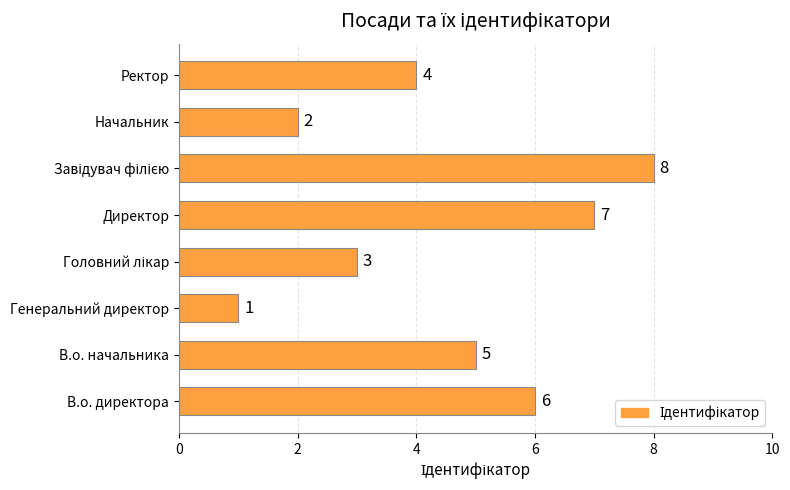

What is the difference between the second highest and minimum values?

6